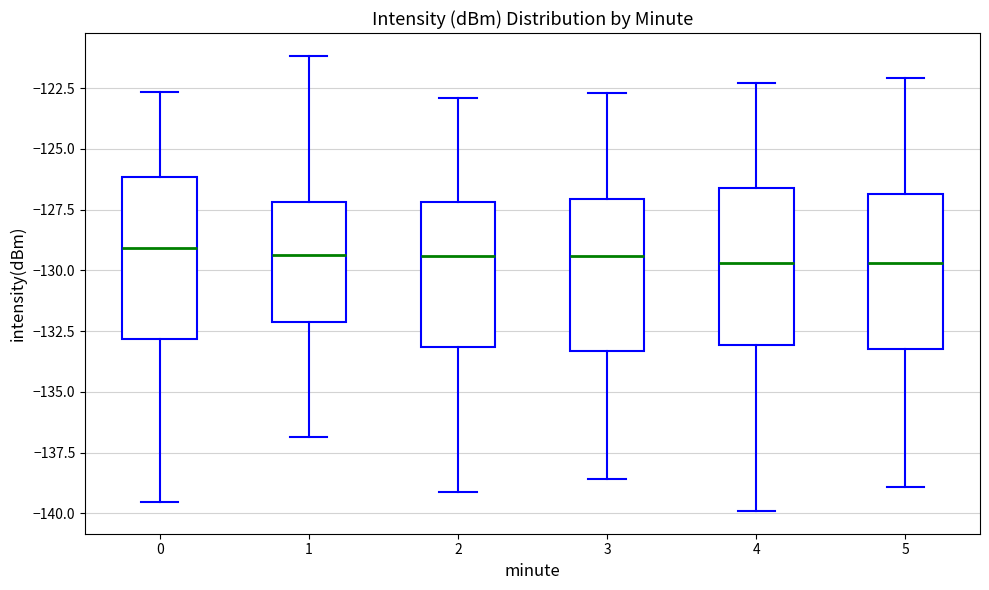

Reading left to right, transcribe this box plot: for each box, give where its median line is, the range the box spans, and where its two whiskers end, as read against the y-axis. The values are not printed on the chart, so give them approximately, as read against the axis.

0: median -129.0, box -133.0 to -126.0, whiskers -139.5 to -122.5
1: median -129.5, box -132.0 to -127.0, whiskers -137.0 to -121.0
2: median -129.5, box -133.0 to -127.0, whiskers -139.0 to -123.0
3: median -129.5, box -133.5 to -127.0, whiskers -138.5 to -122.5
4: median -129.5, box -133.0 to -126.5, whiskers -140.0 to -122.5
5: median -129.5, box -133.0 to -127.0, whiskers -139.0 to -122.0